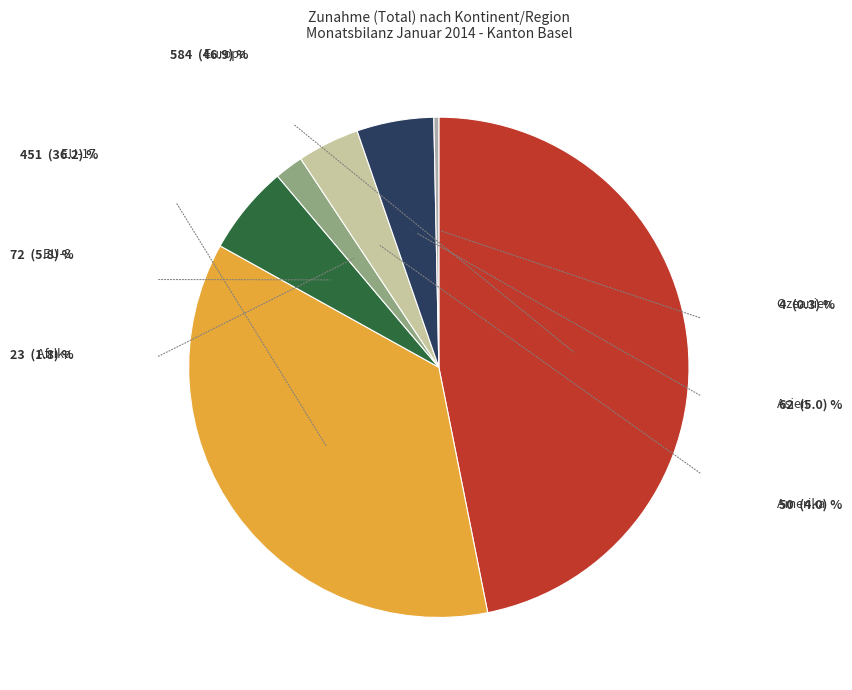

How many slices are in this pie chart?

7